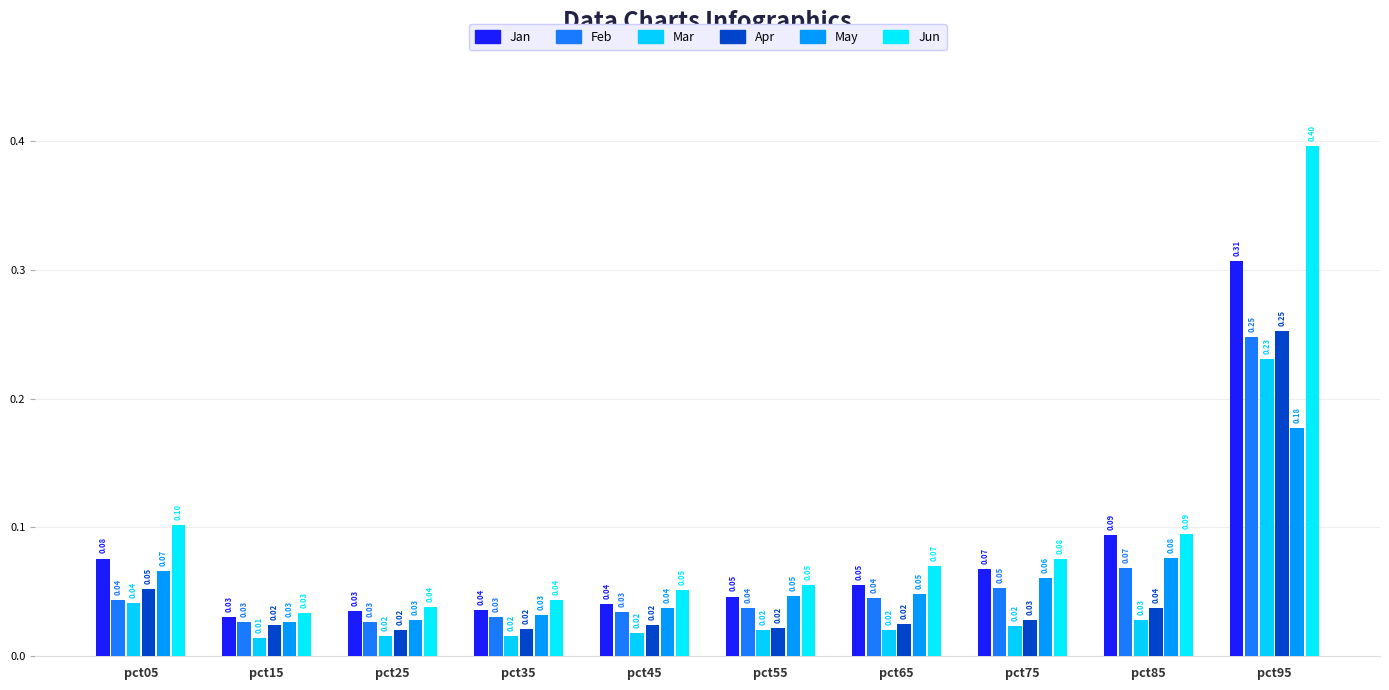

What are all the series names shown in the legend?

Jan, Feb, Mar, Apr, May, Jun